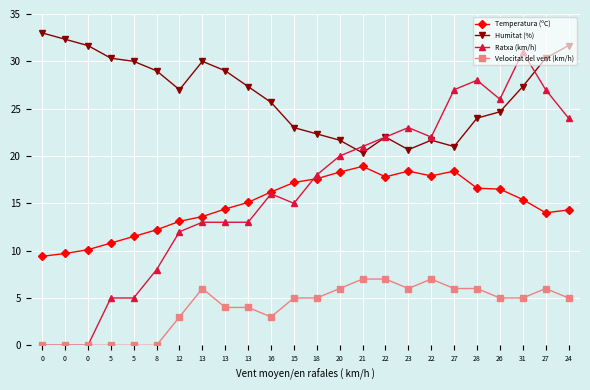

Is this an area chart (filled region under the line)?

No